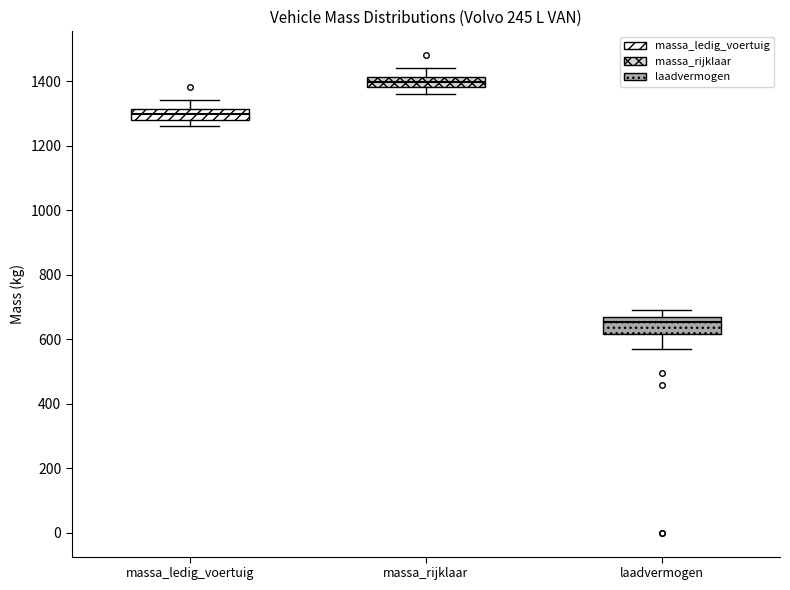

Which box's median line is the highest?

massa_rijklaar